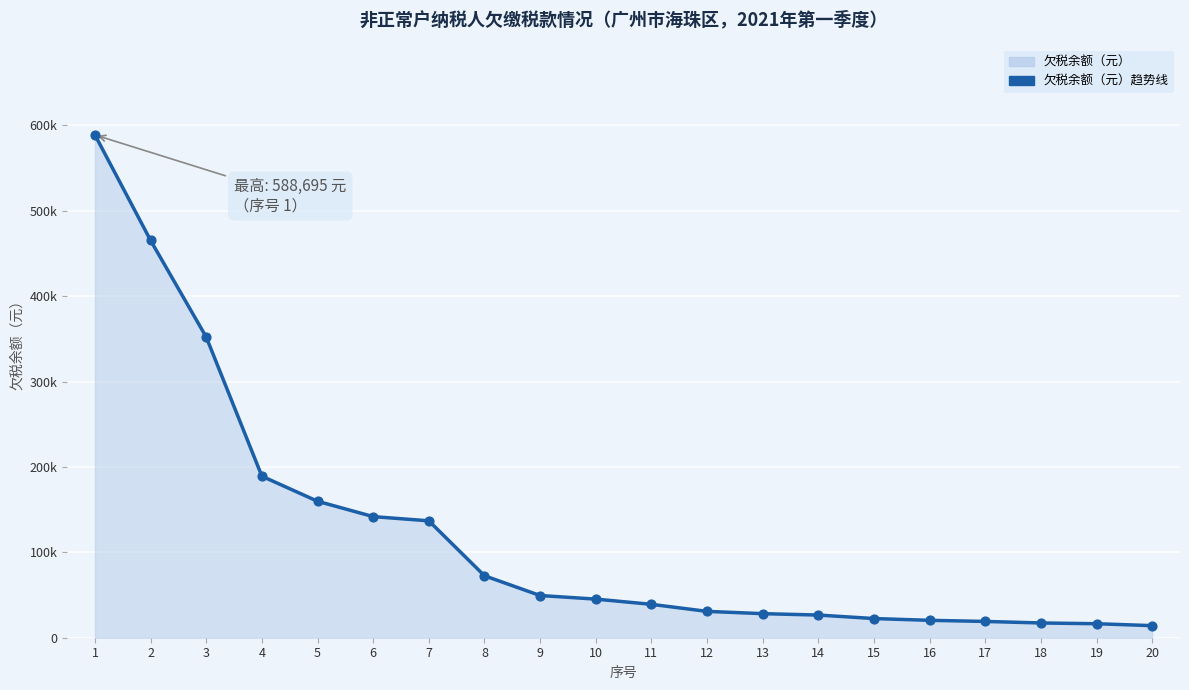

What is the change in value from 2 to 8?

-392630.3